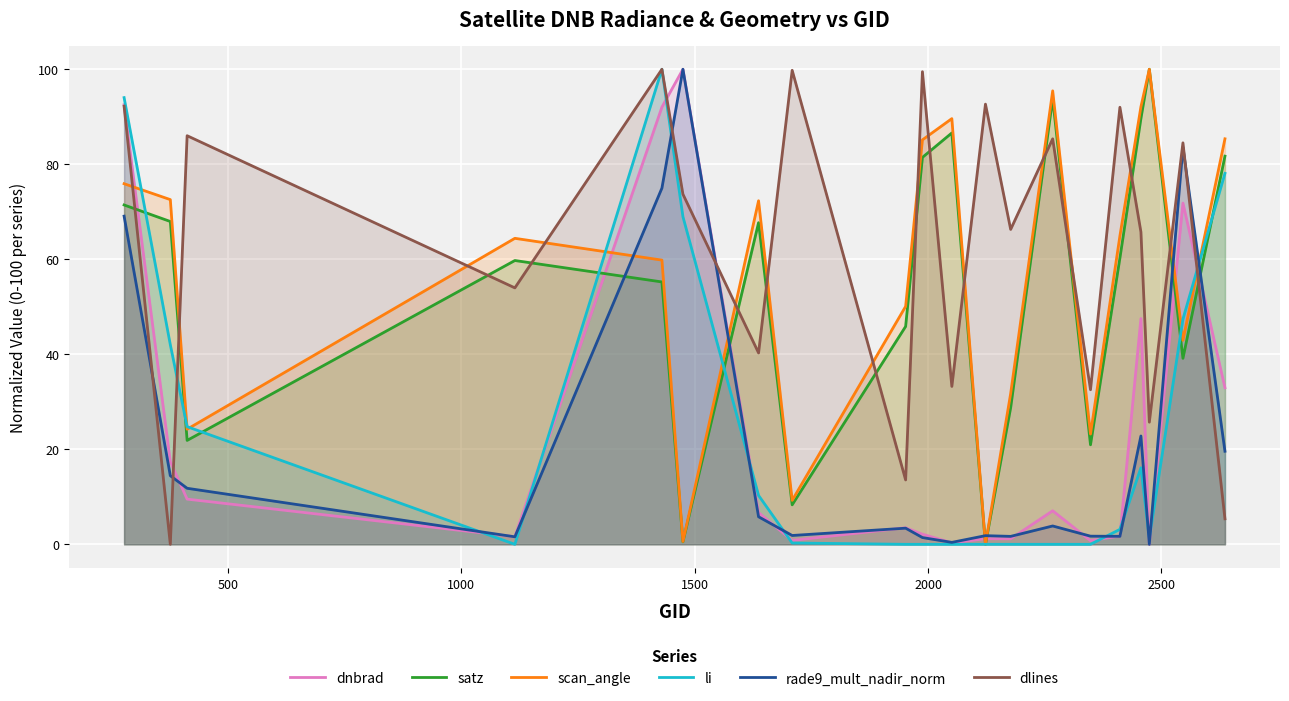

True or false: rade9_mult_nadir_norm and dnbrad intersect in this chart.

True